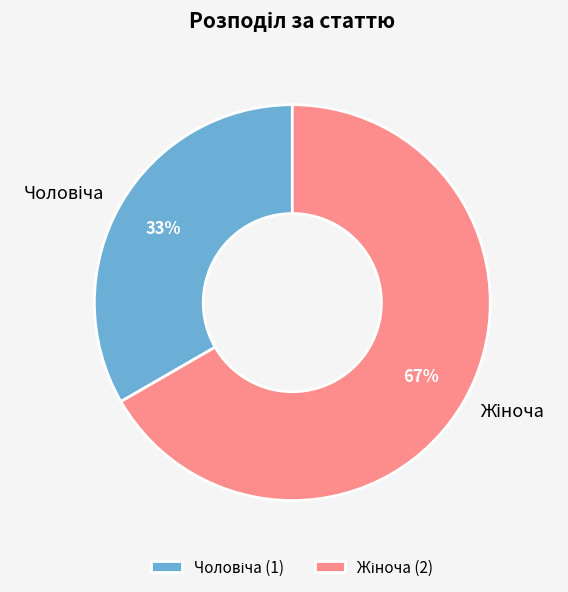

Is there any slice that represents more than half of the pie?

Yes